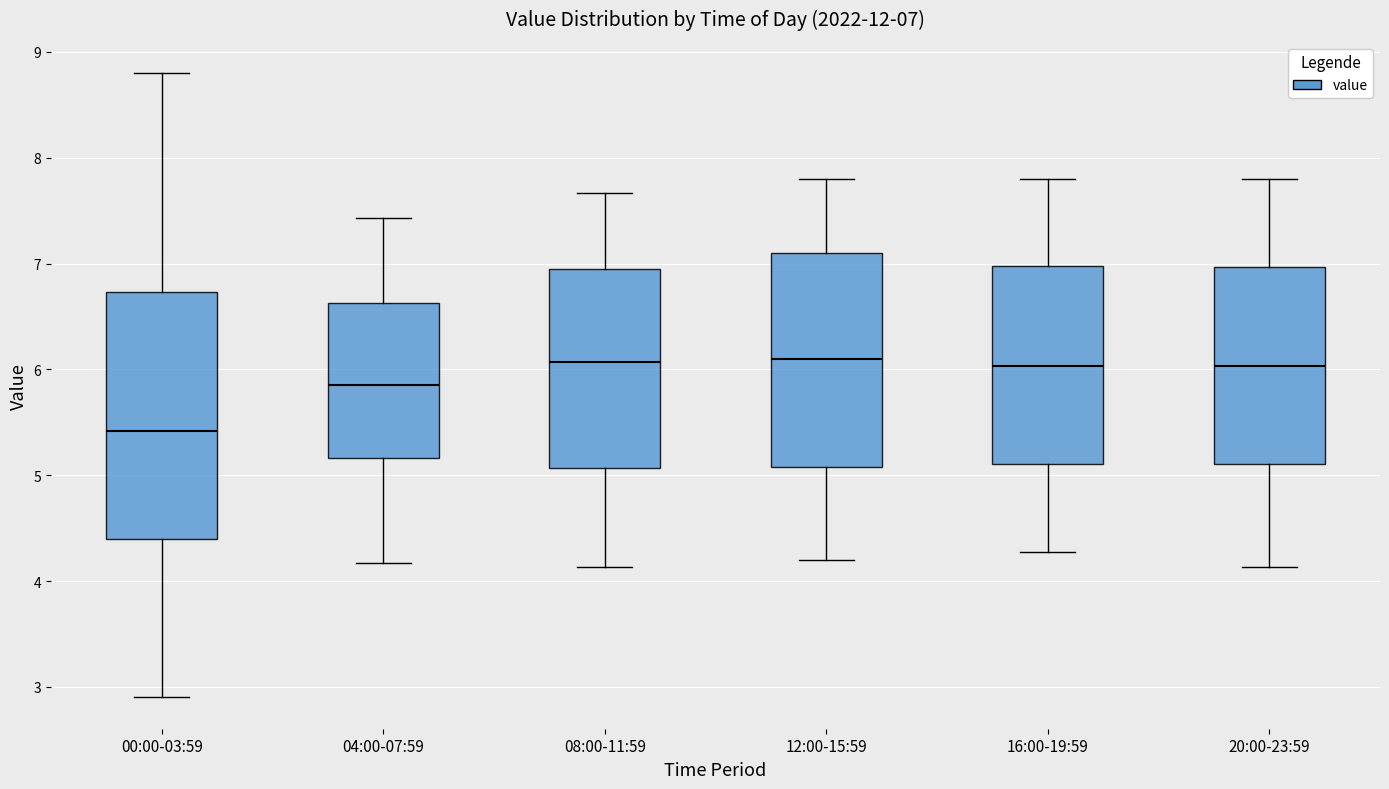

Comparing the boxes themselves (not the whiskers), which one is the tallest?

00:00-03:59